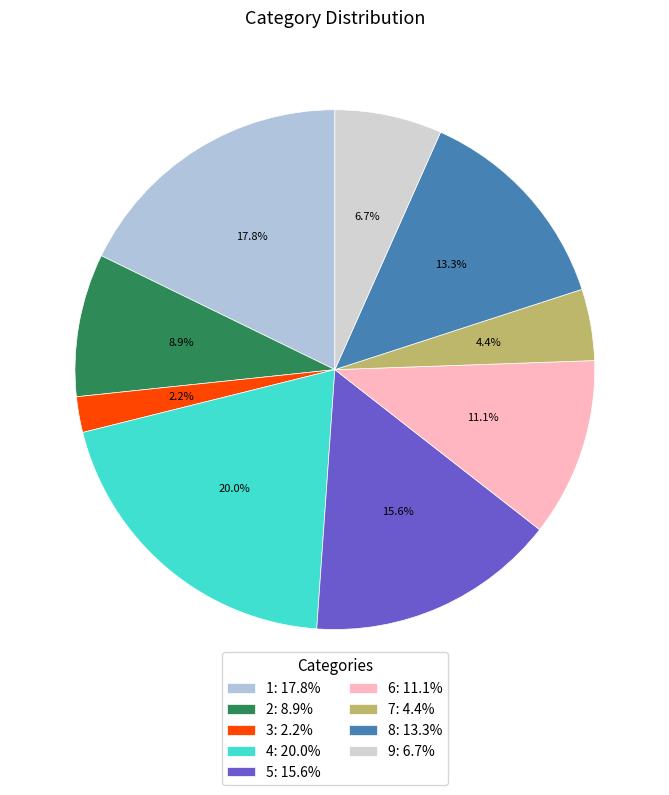

Is there any slice that represents more than half of the pie?

No